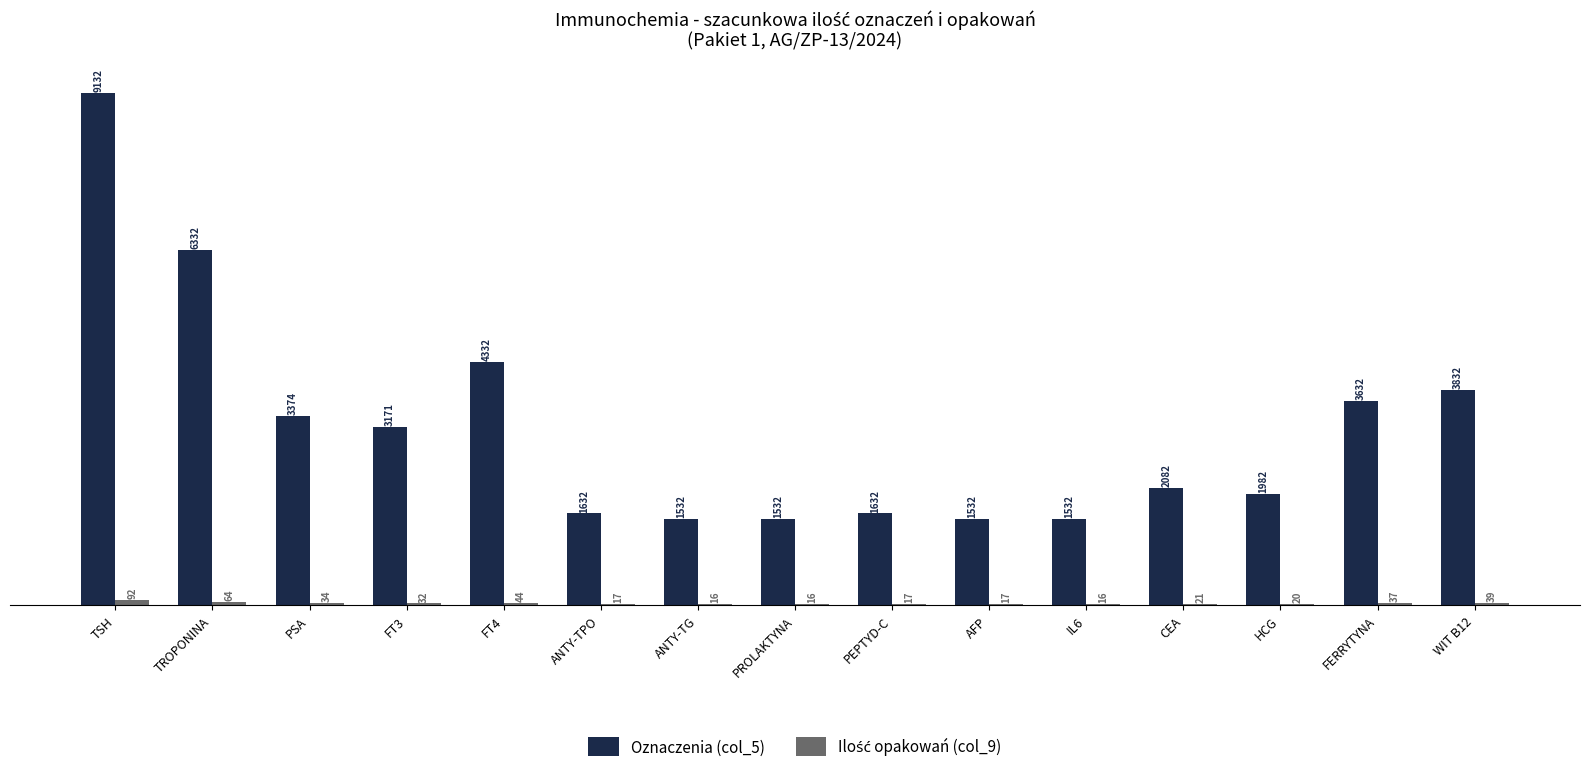

Between TSH and ANTY-TPO, which series saw the biggest shift?

Oznaczenia (col_5)